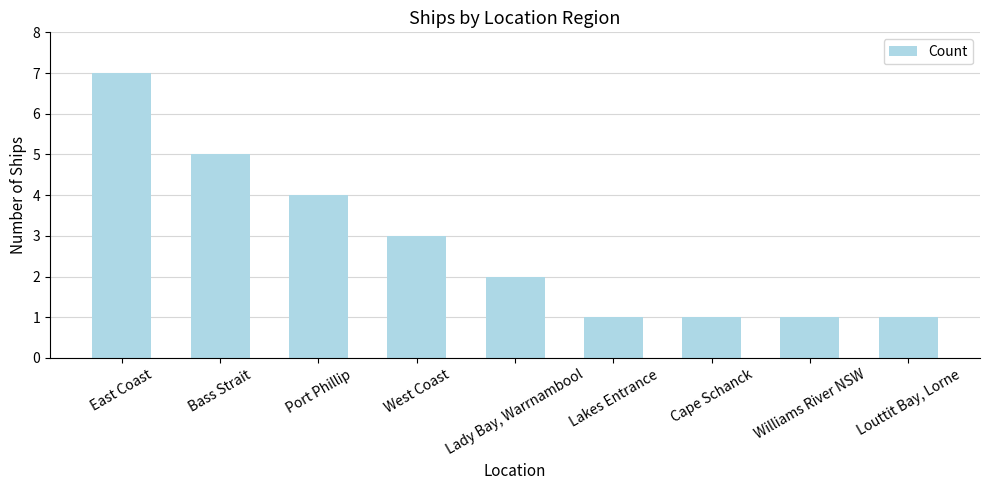

What is the label of the 9th bar from the right?

East Coast